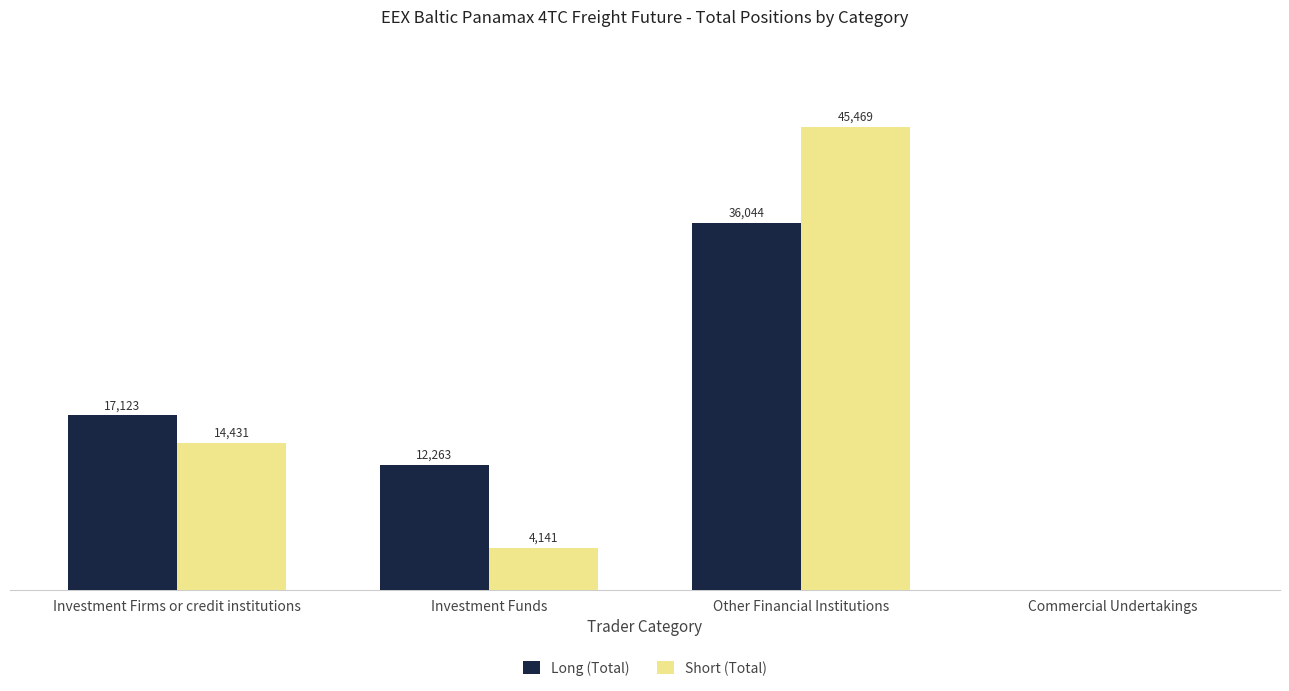

Which series has the largest total across all categories?

Long (Total)